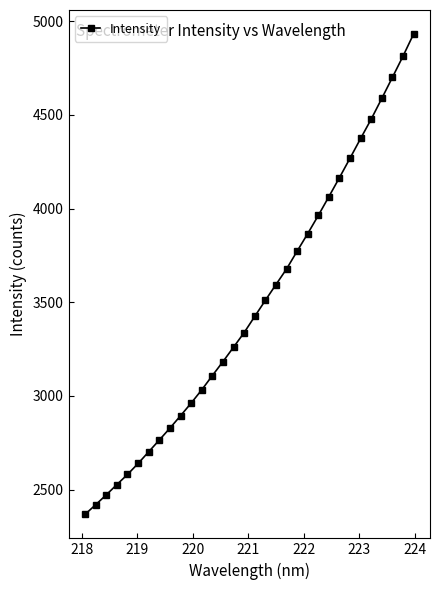

What is the maximum value shown in the chart?

4931.6